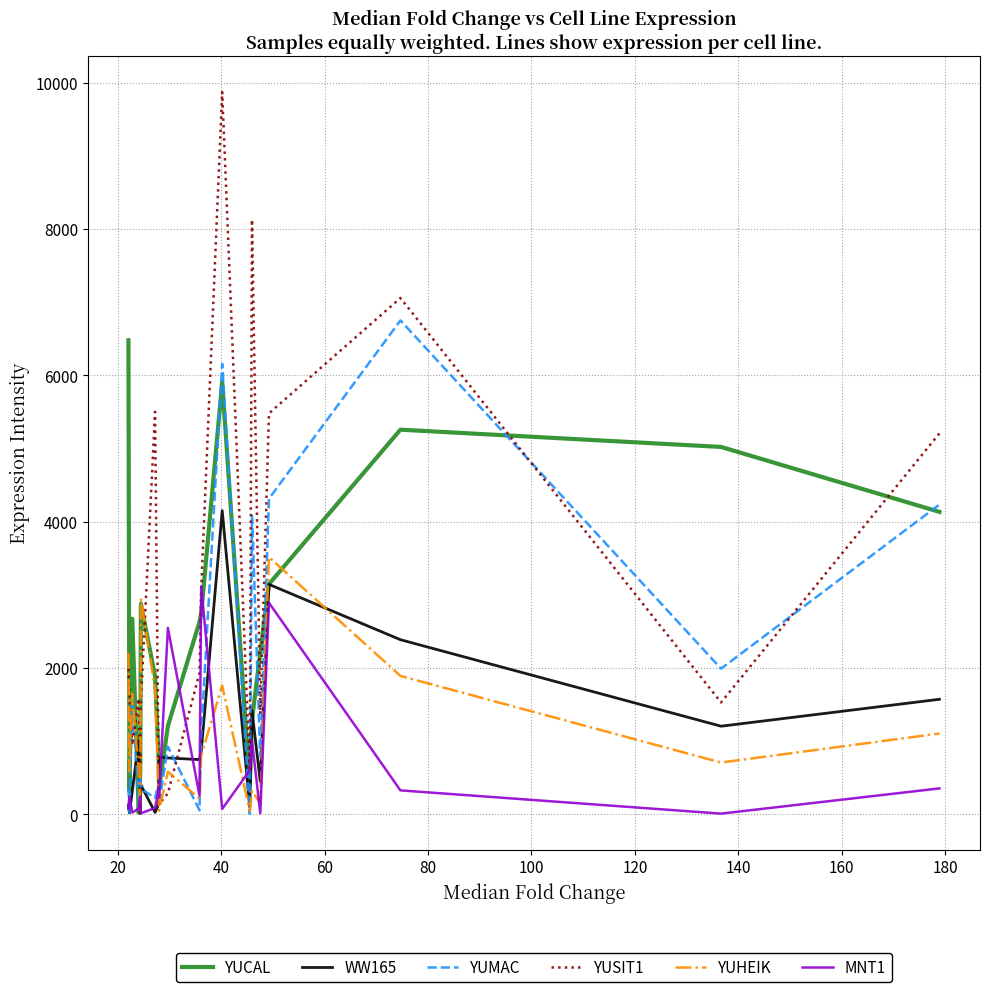

Which series has the largest range (max minus min)?

YUSIT1